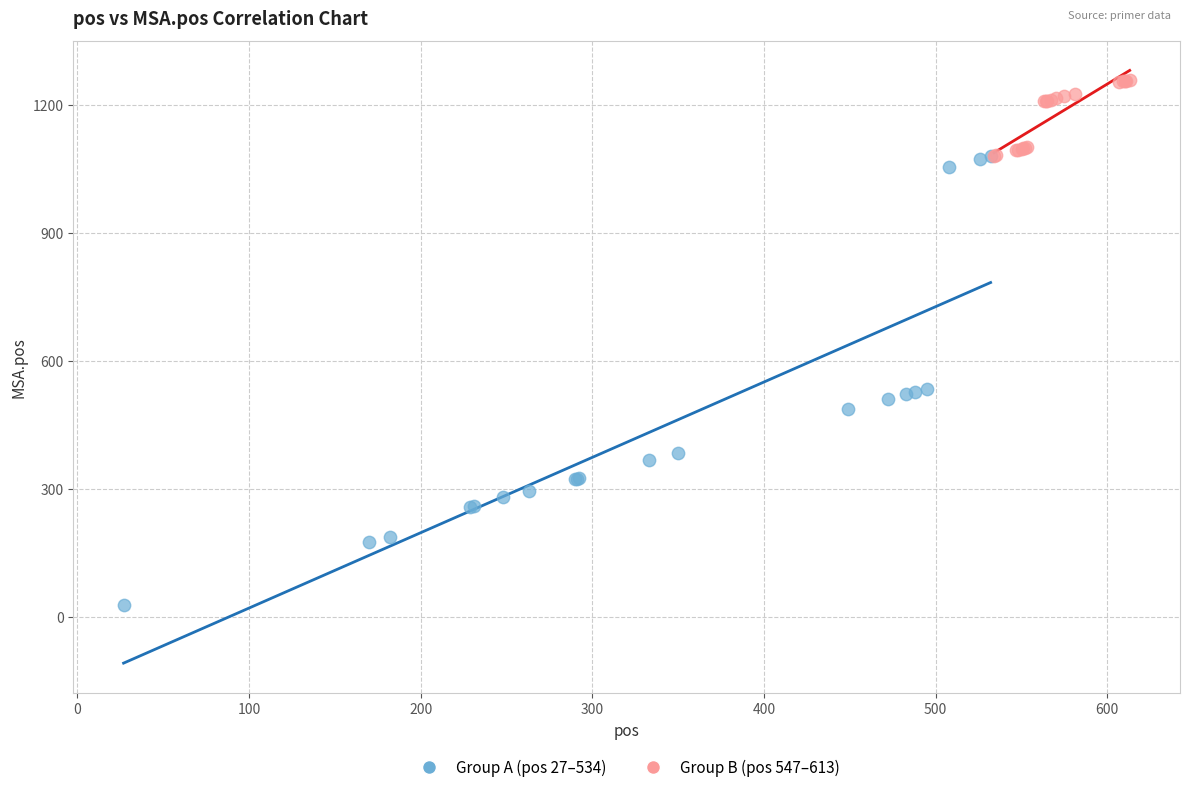

Which series has the largest Y range (max minus min)?

Group A (pos 27–534)